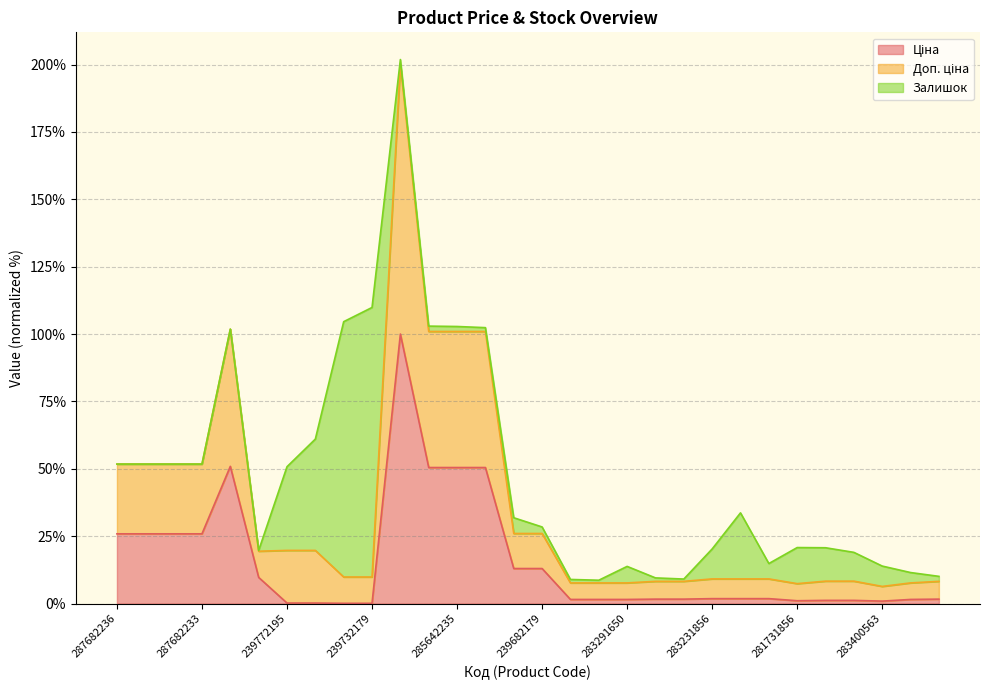

What is the total value across all series at 283411651?

9.5